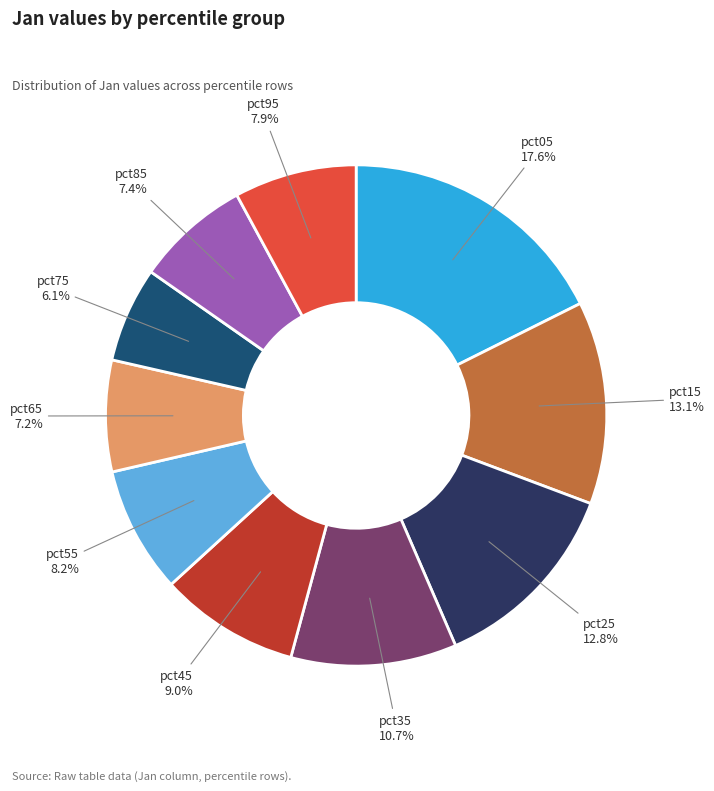

Does any single category account for the majority?

No